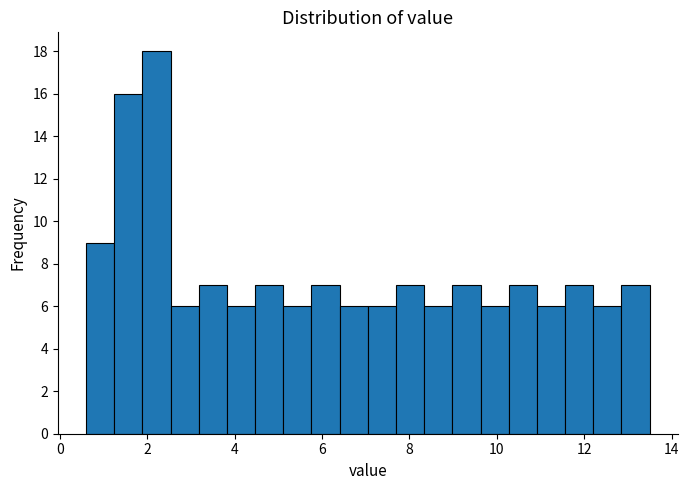

Read against the x-axis, roughly where is the centre of the tallest bar?

2.2